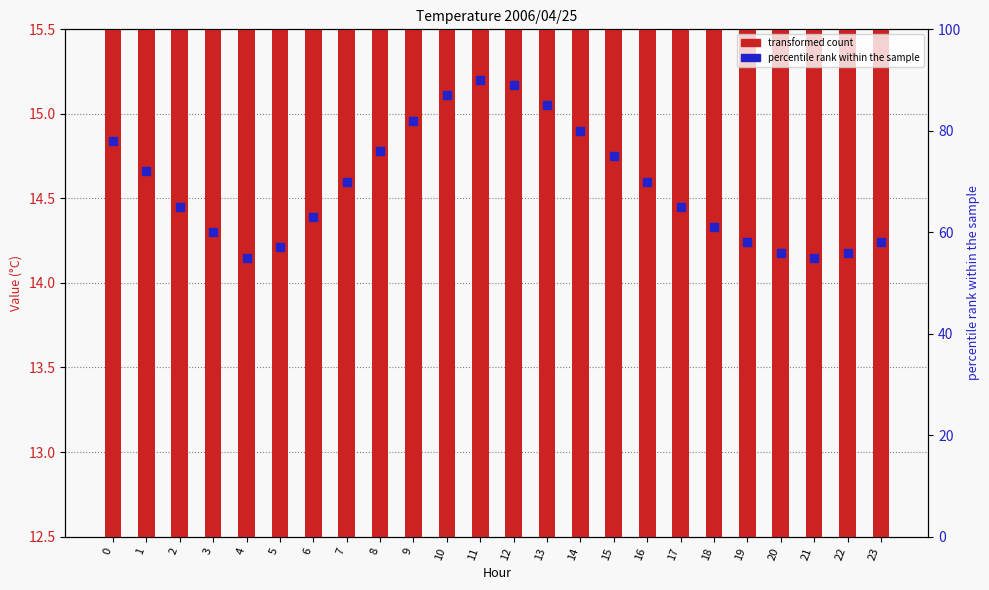

At which category is the sum across all series the highest?

11